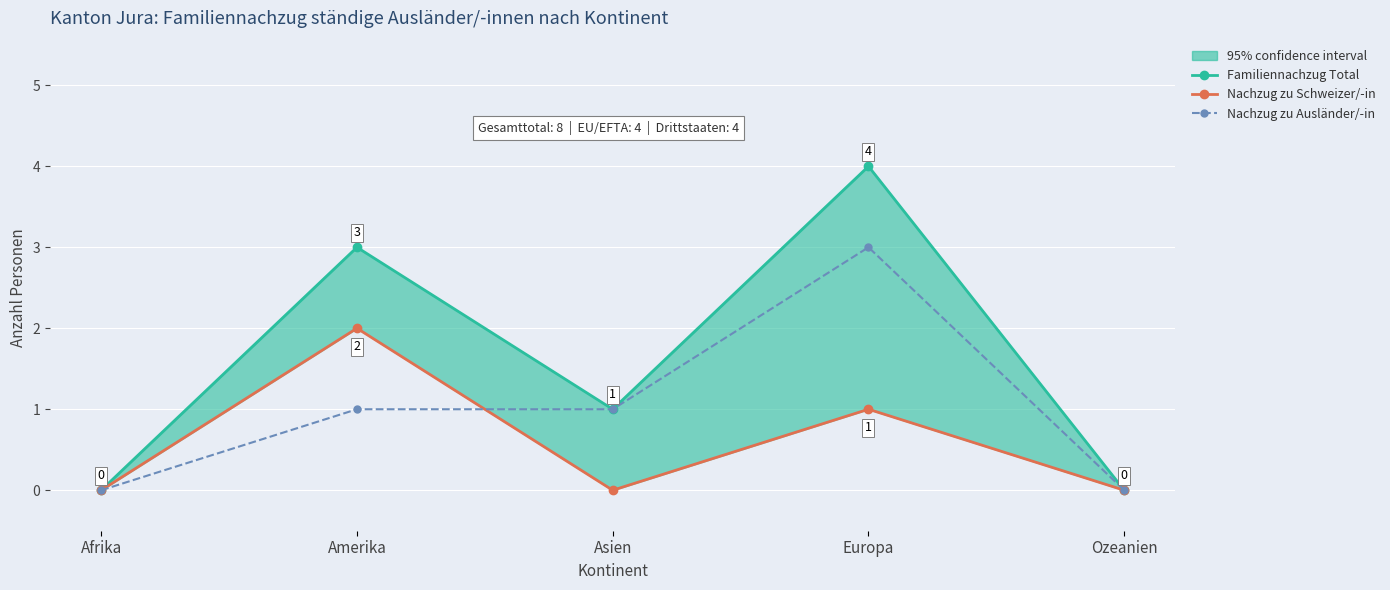

Rank the series at Europa from highest to lowest value.

Familiennachzug Total, Nachzug zu Ausländer/-in, Nachzug zu Schweizer/-in